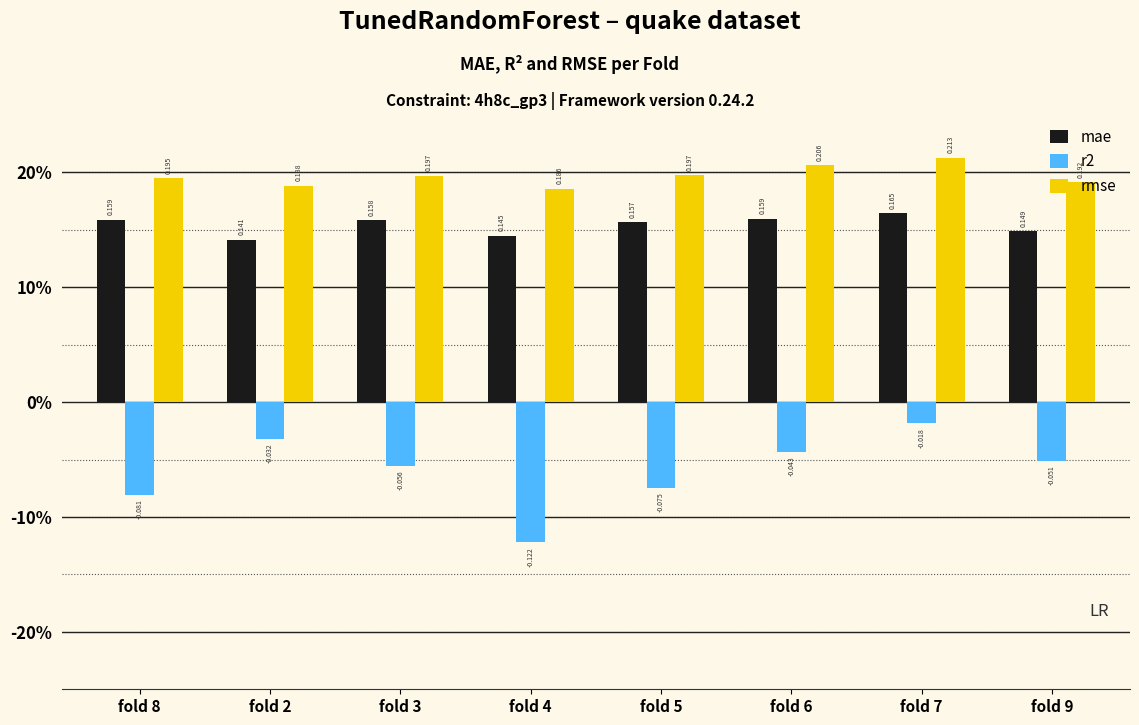

Are the bars grouped side by side (vs. stacked)?

Yes